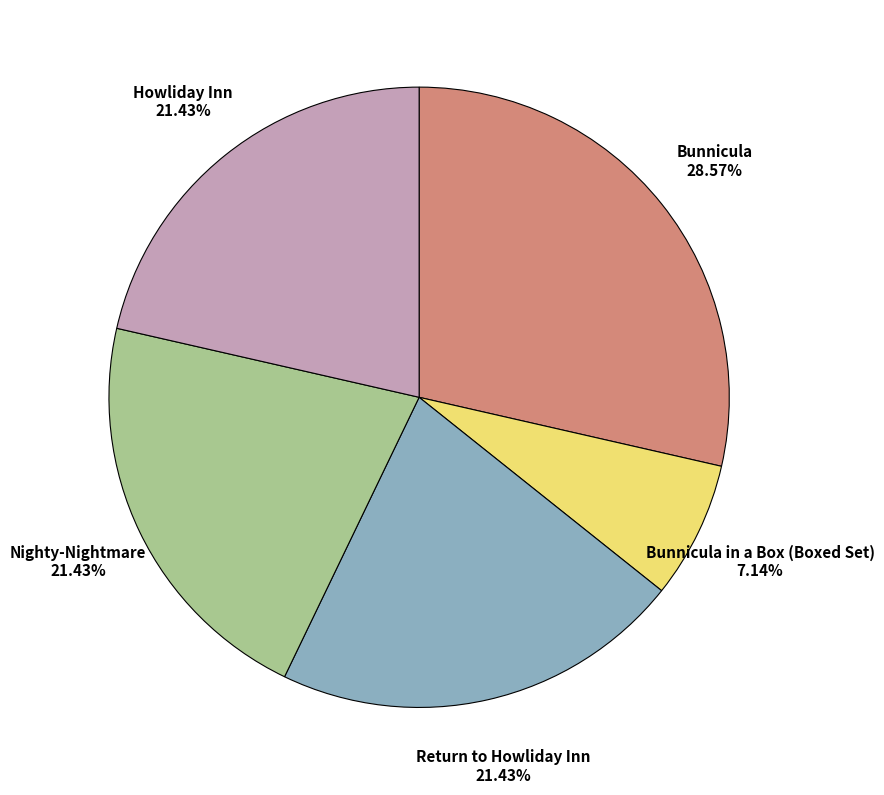

How many segments does this pie chart have?

5